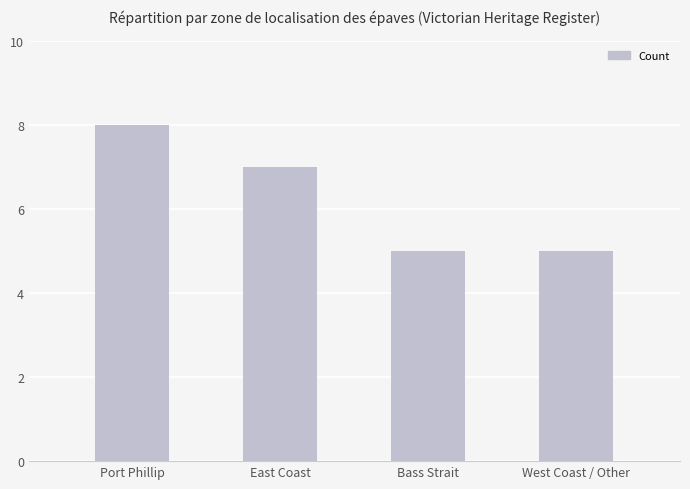

True or false: the data shows 8 at Port Phillip.

True